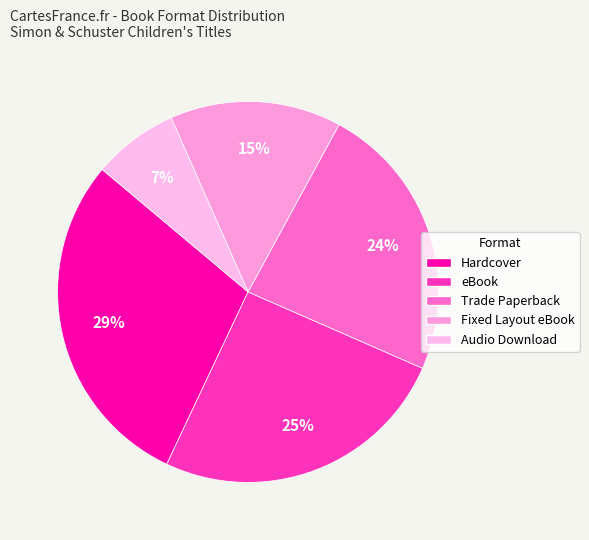

Is there a majority slice in this chart?

No